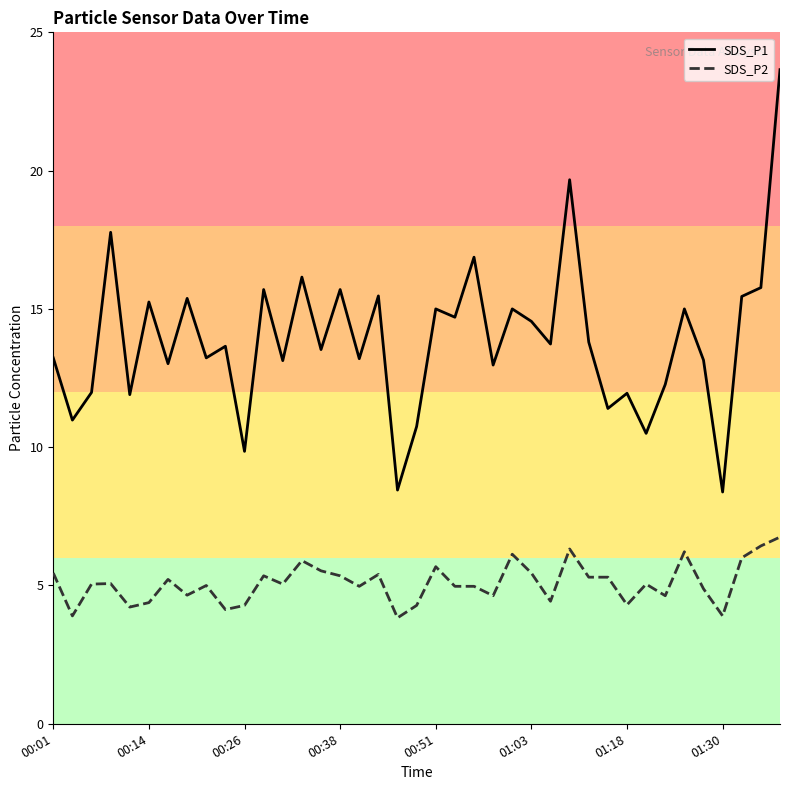

Which series has the largest range (max minus min)?

SDS_P1